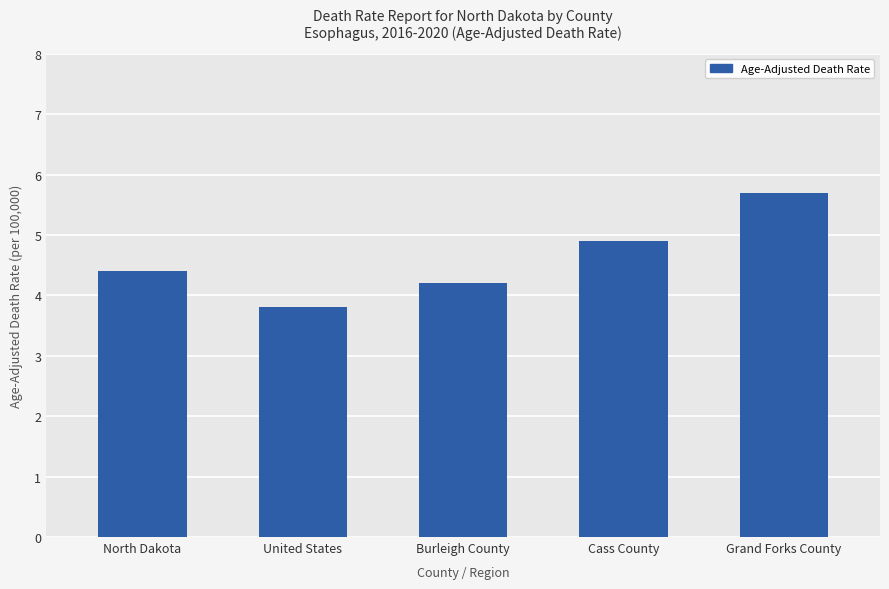

Does the chart contain any negative values?

No